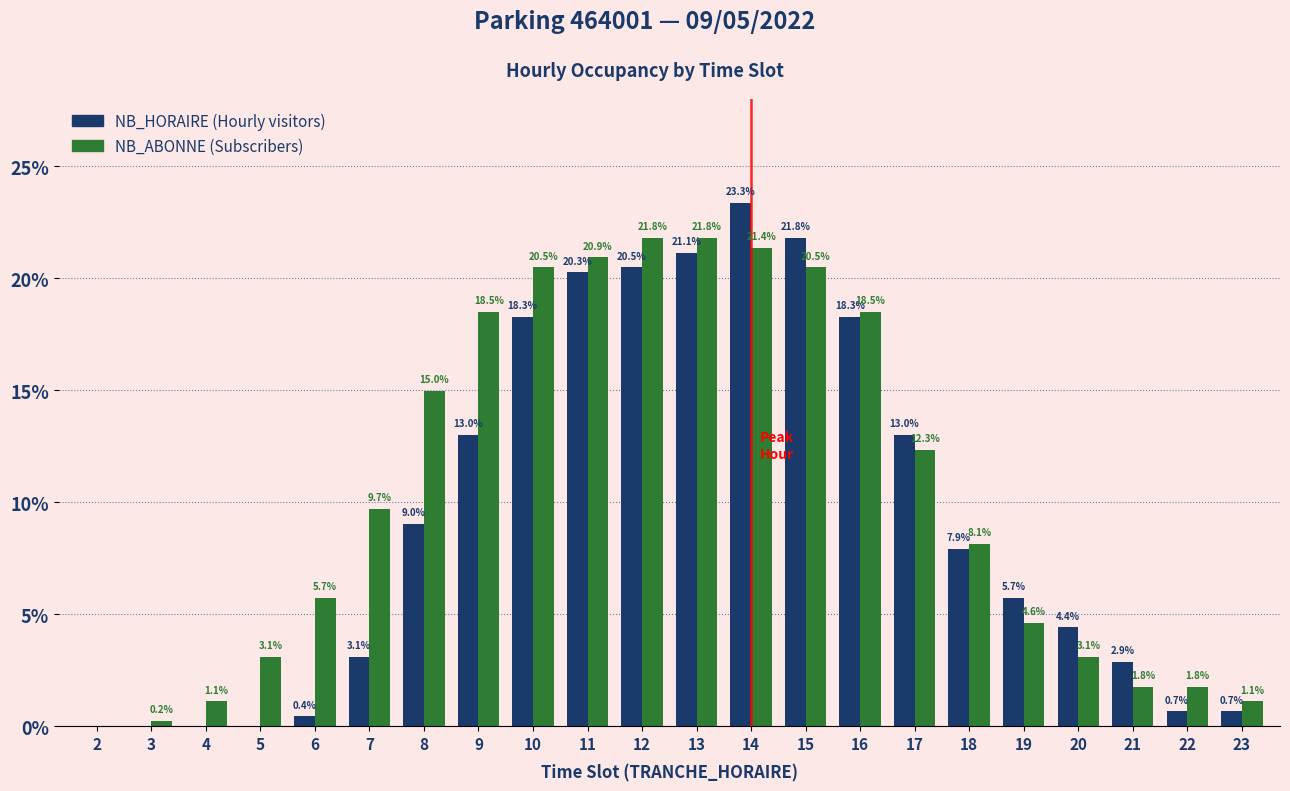

At which category is the sum across all series the highest?

14